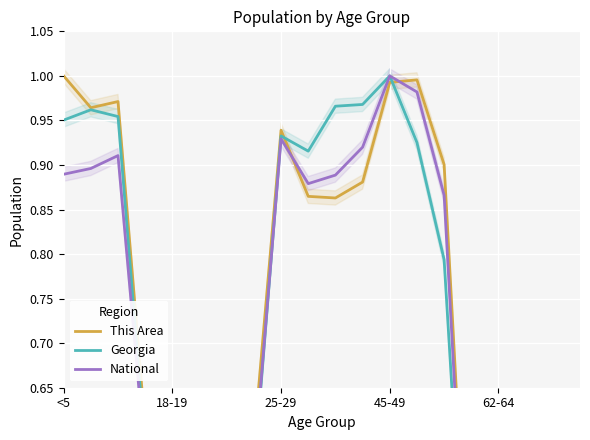

What is the greatest value displayed?

1.0